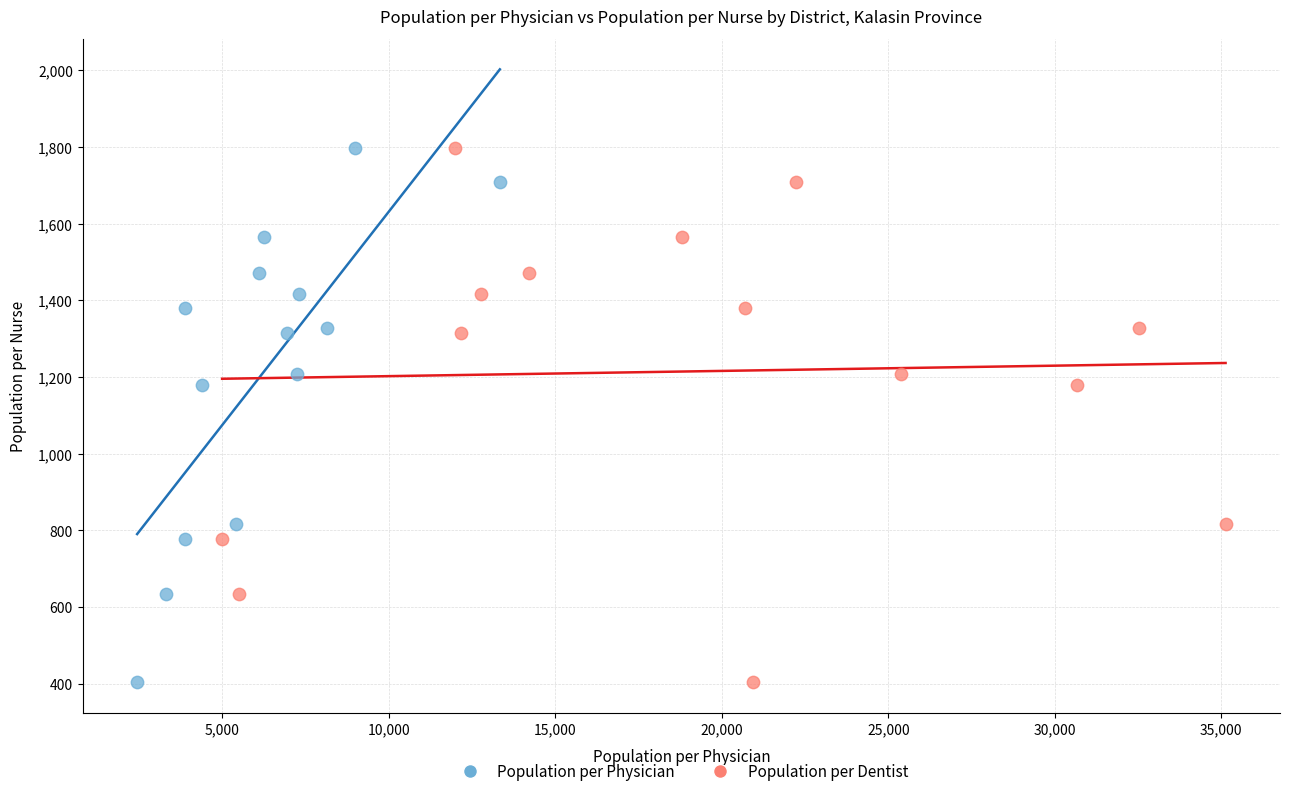

What are all the series names shown in the legend?

Population per Physician, Population per Dentist